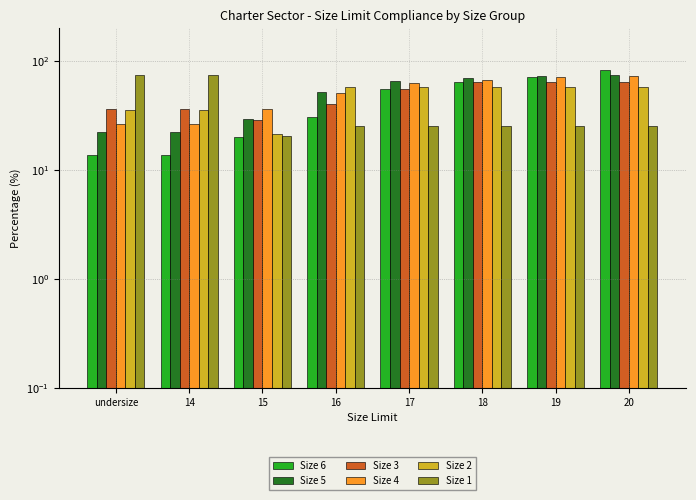

At which category is the sum across all series the highest?

20